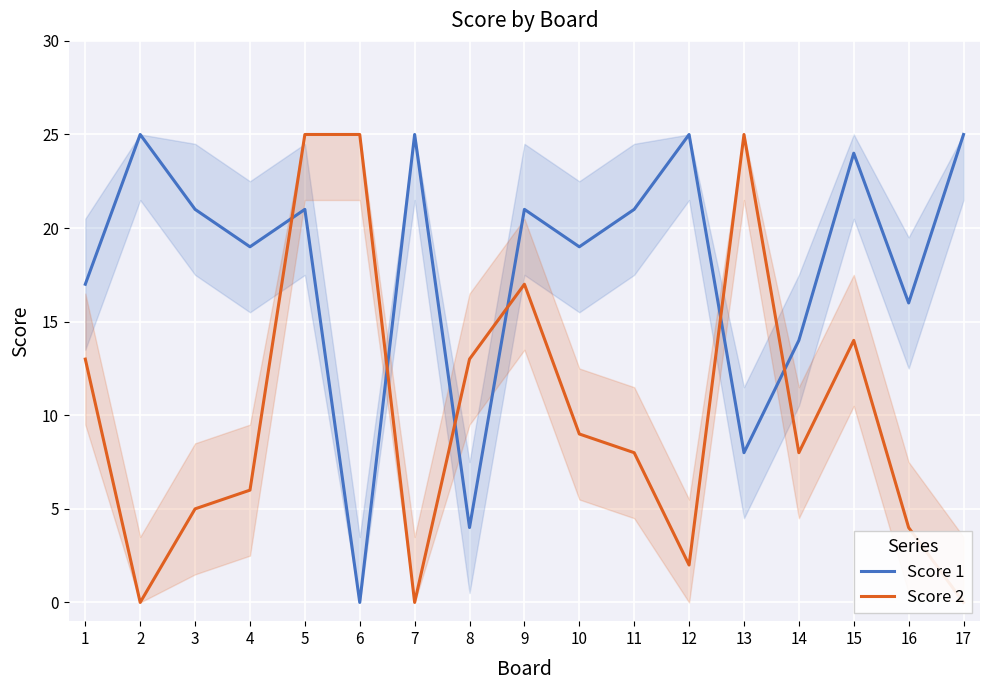

What value does the Score 1 series have at 2?

25